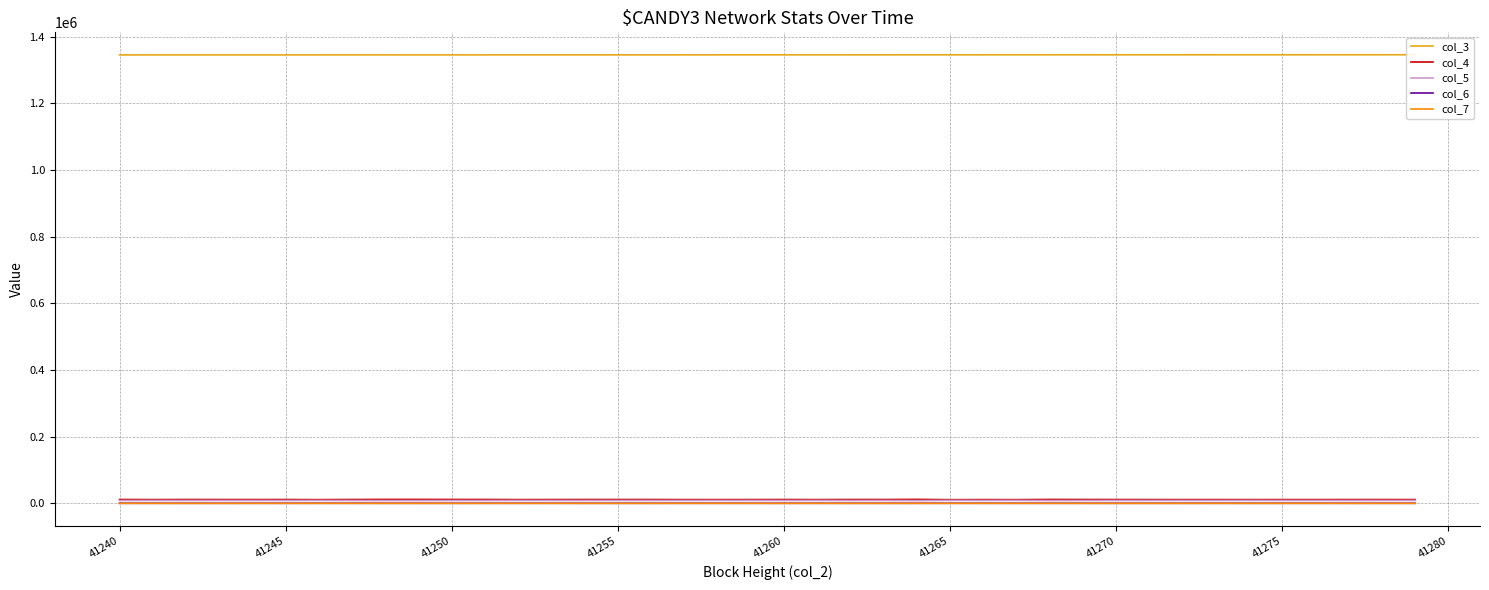

Where does the col_6 series first go above 338?

41240